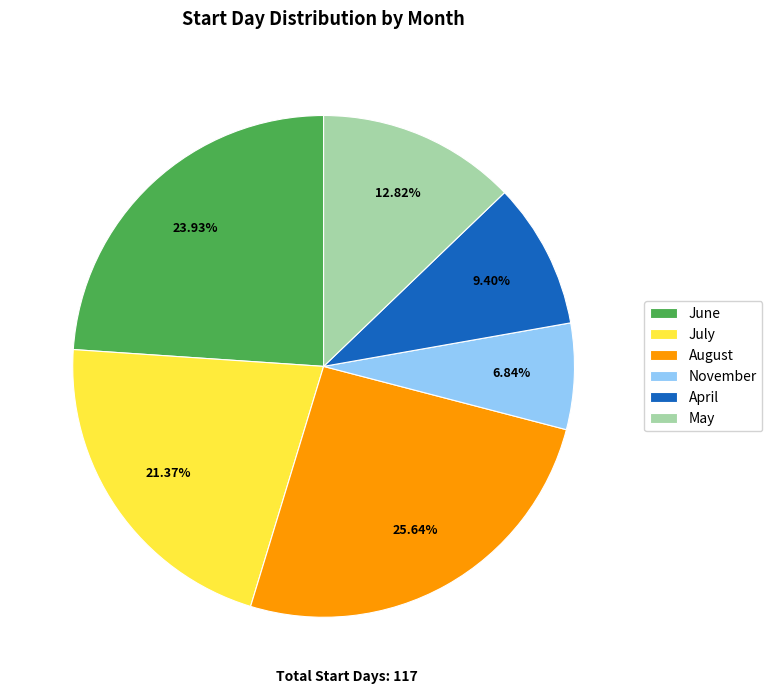

Is the sum of July and August greater than half?

No